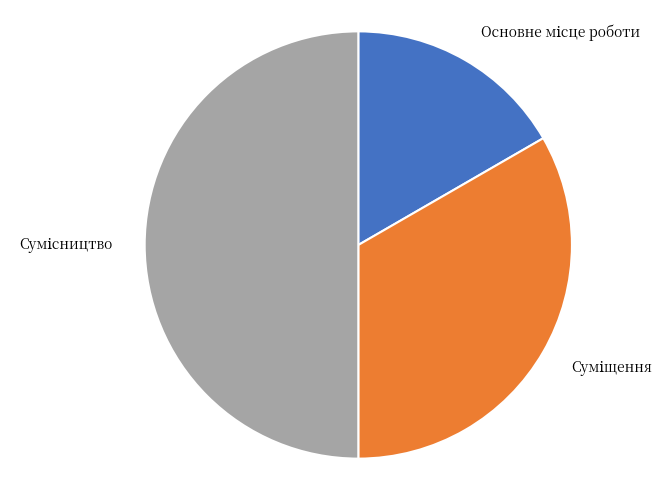

What percentage is the Суміщення slice, to the nearest percent?

33%